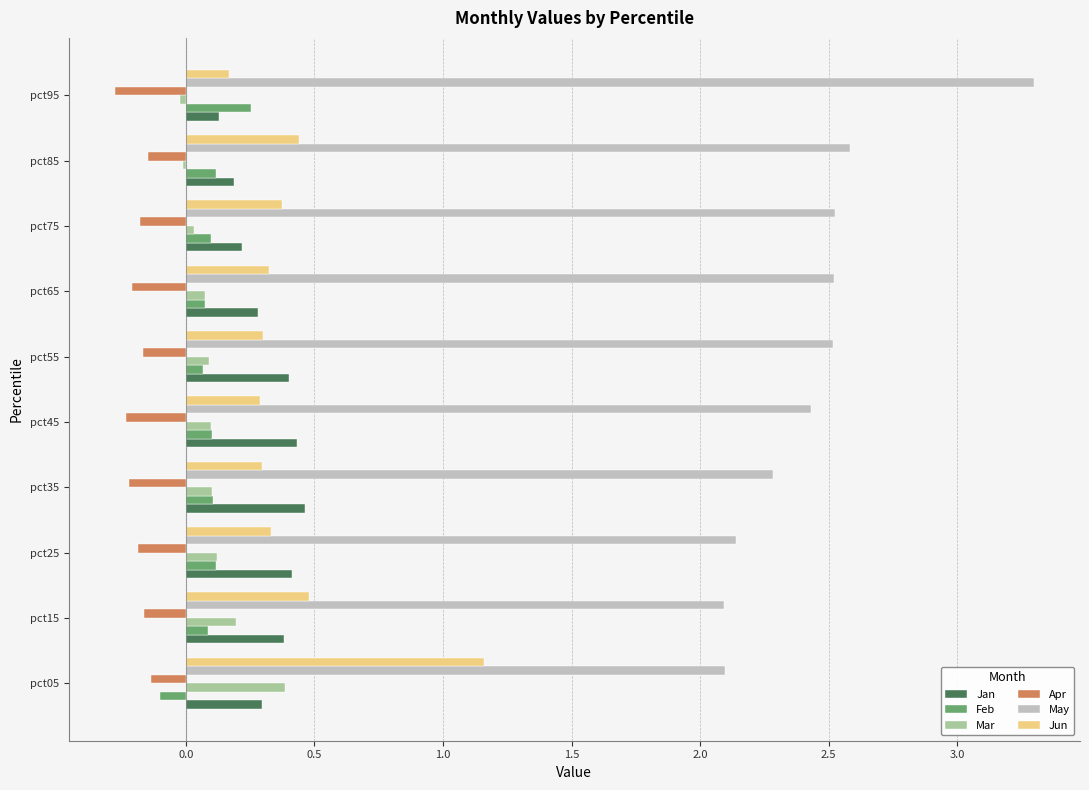

Which label corresponds to the largest value in the chart?

pct95